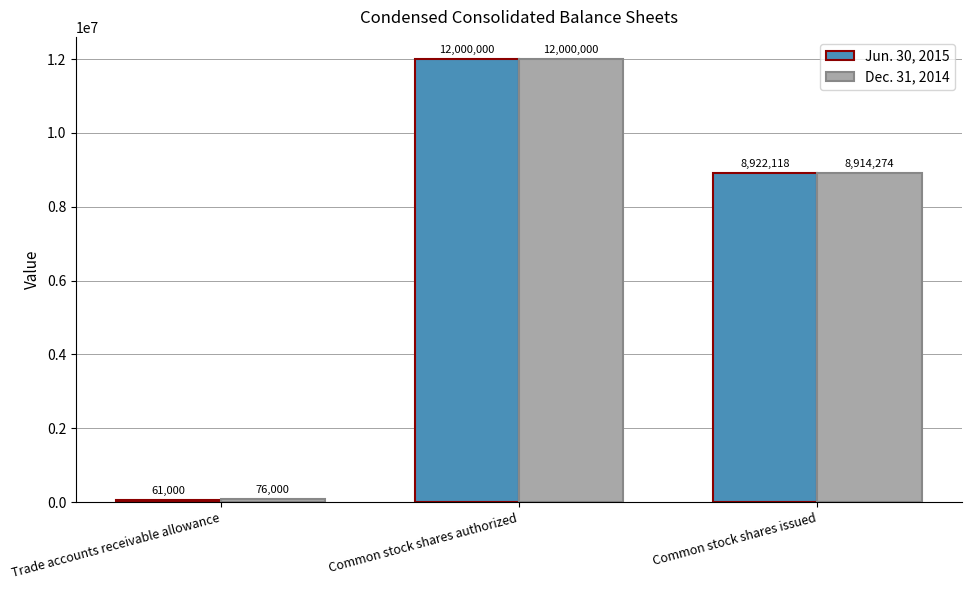

List the series in order of their overall mean, lowest first.

Jun. 30, 2015, Dec. 31, 2014